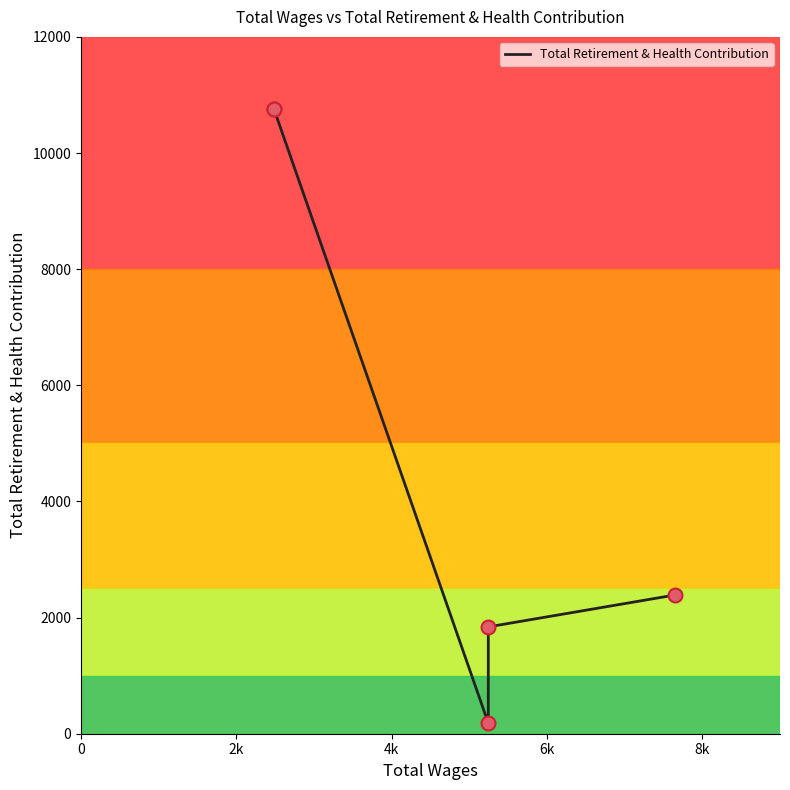

What is the change in value from 0 to 8k?

-8370